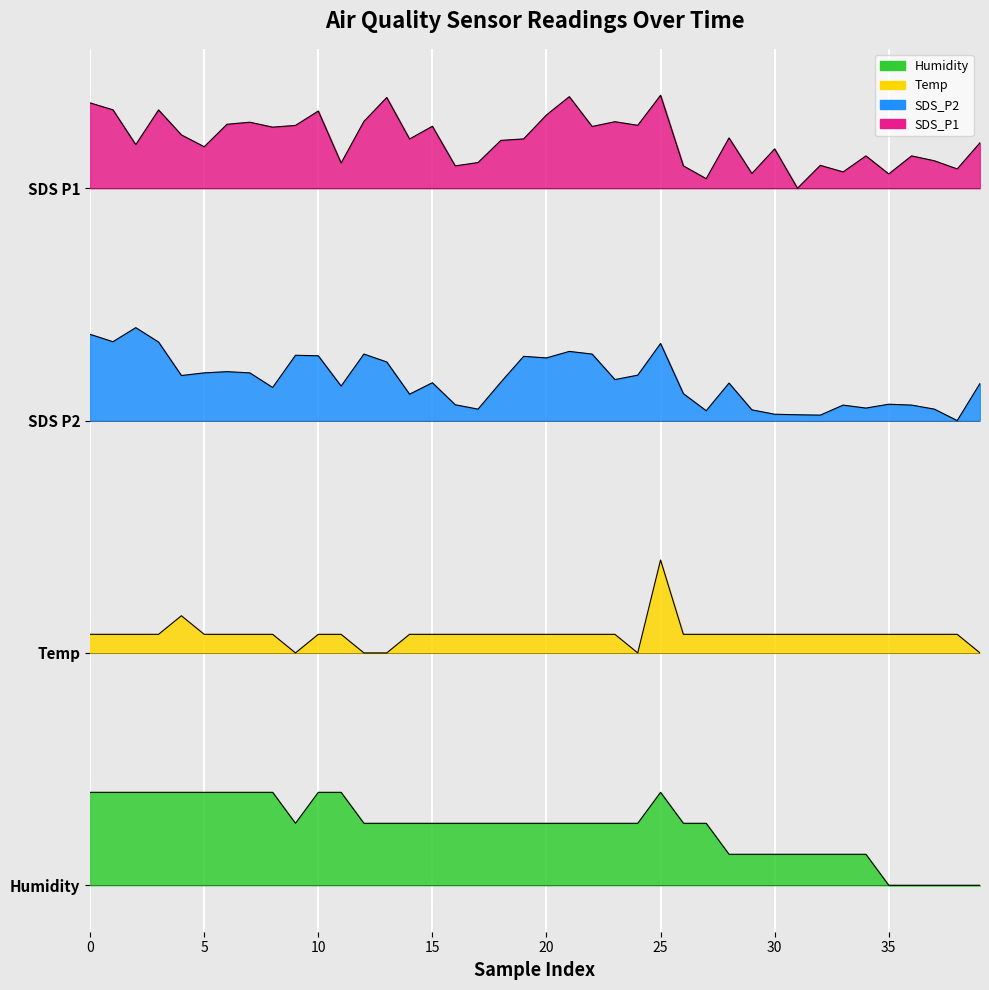

Is the value of Humidity at 01:14 greater than the value of Temp at 00:40?

No